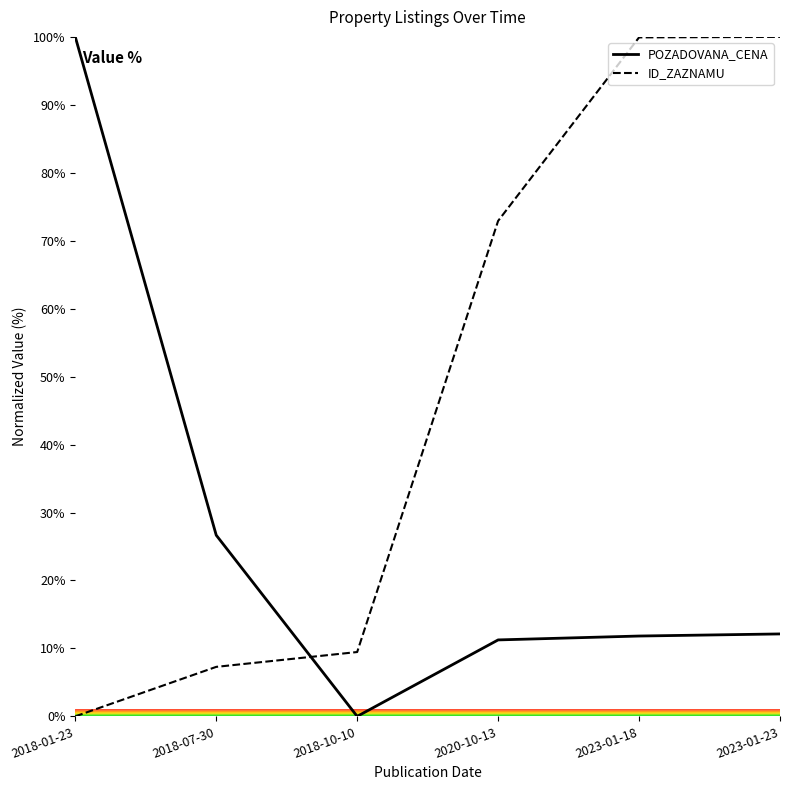

Between 2018-10-10 and 2023-01-18, which series saw the biggest shift?

ID_ZAZNAMU